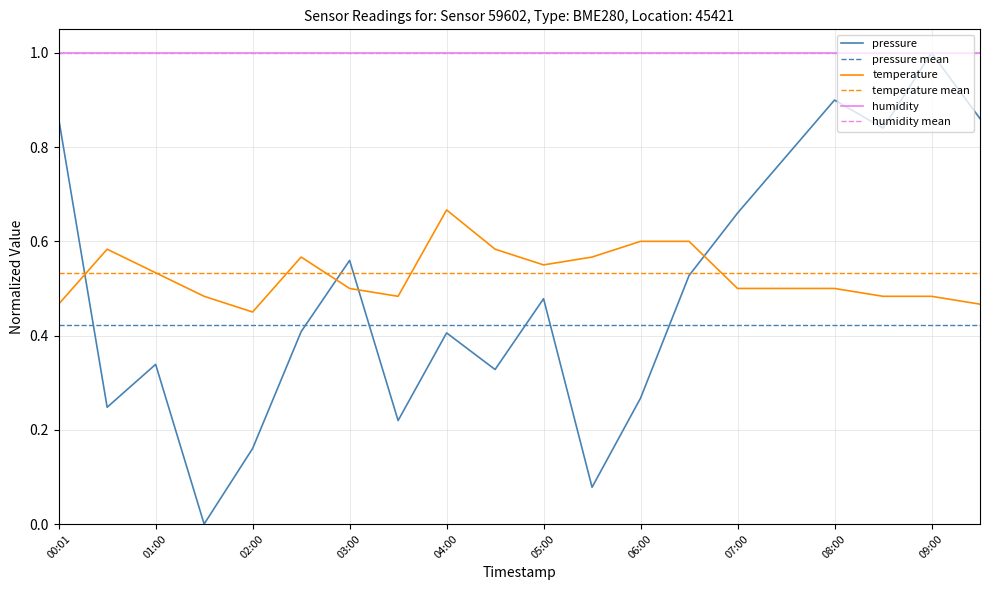

What is the average value of the pressure mean series?

0.4